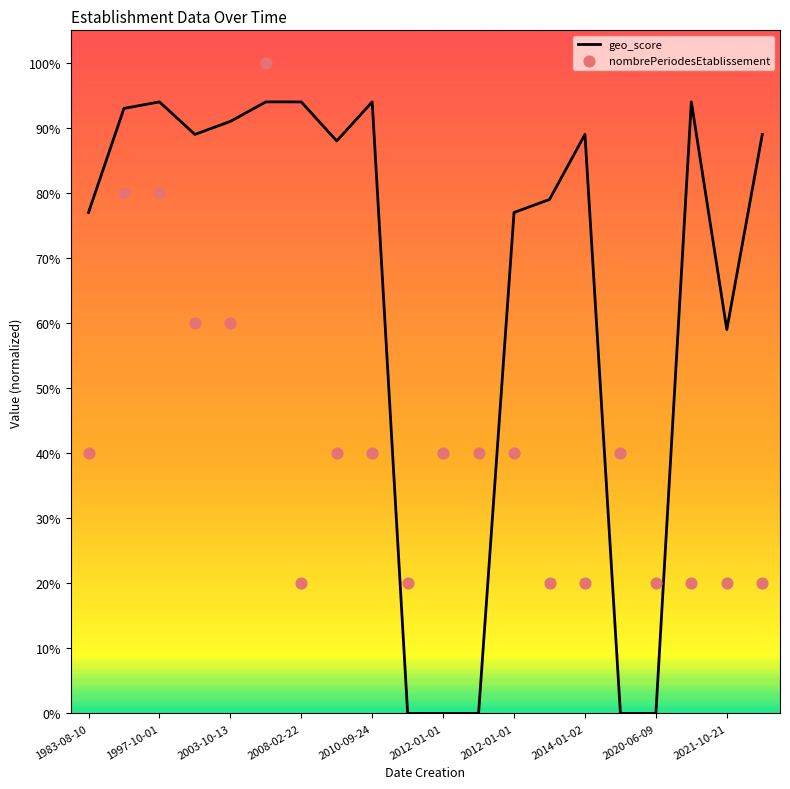

At how many categories does at least one series exceed 0?

20